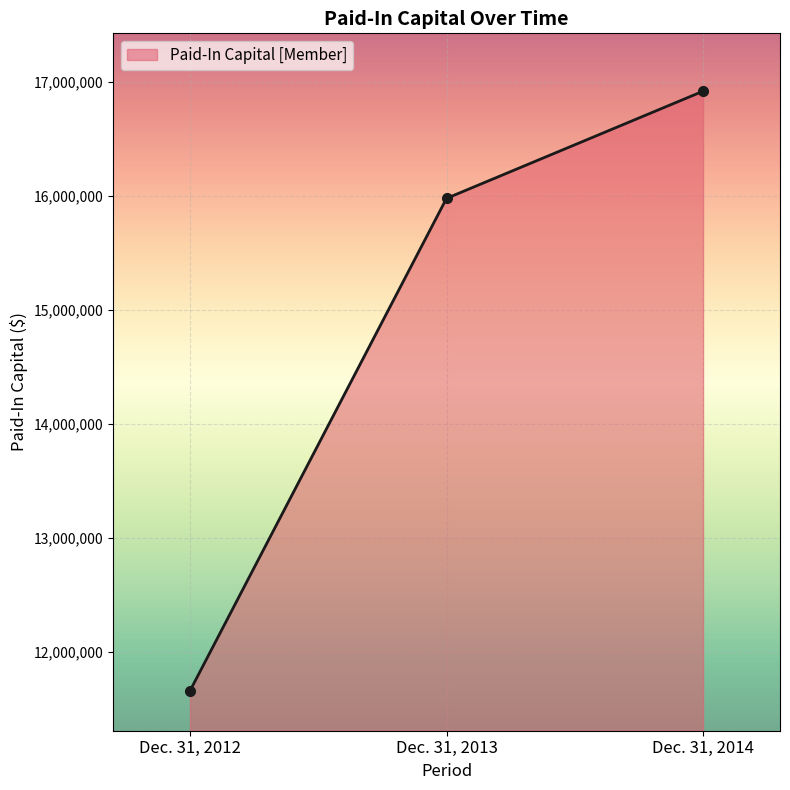

List the labels in order of value, largest first.

Dec. 31, 2014, Dec. 31, 2013, Dec. 31, 2012